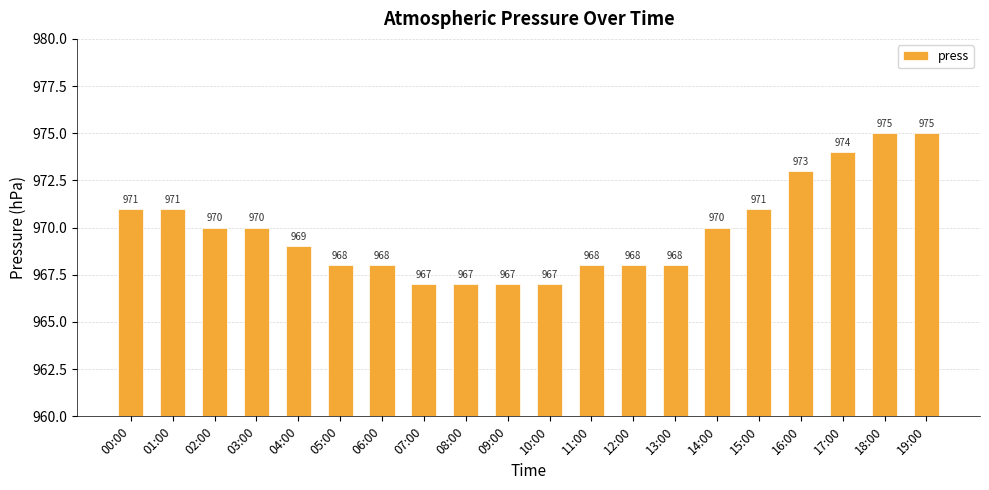

At which label does the data first exceed 970?

00:00